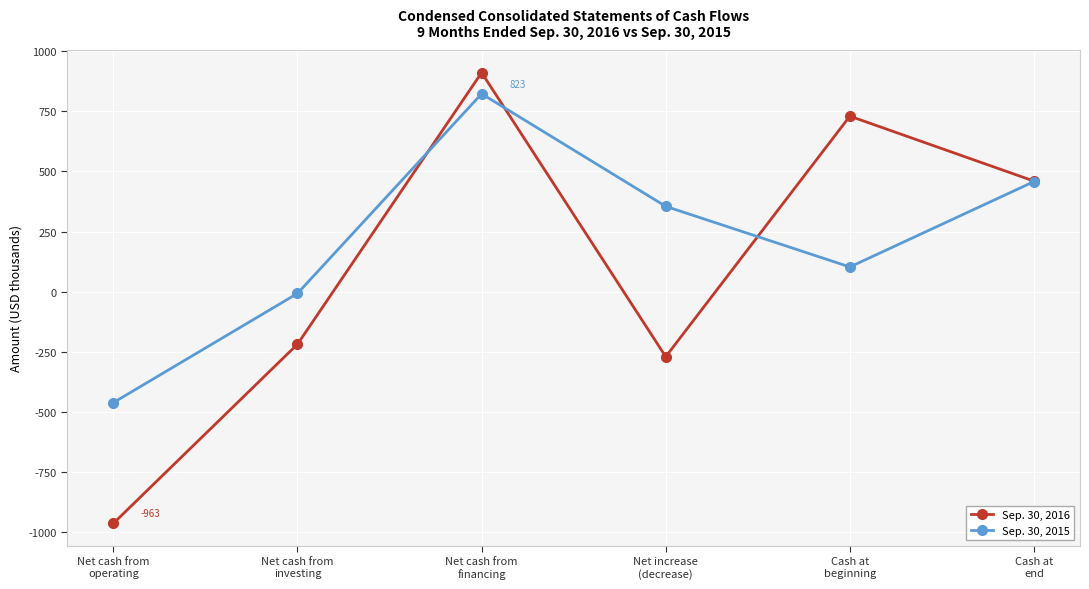

How many values in the Sep. 30, 2015 series are below 355?

3